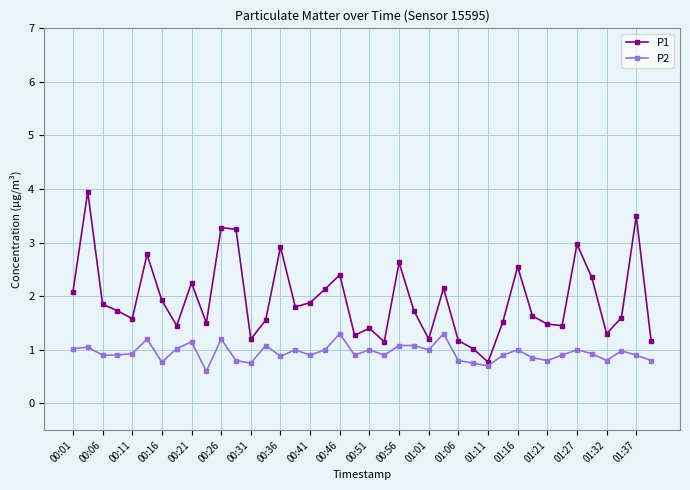

Which series has the widest spread of values?

P1